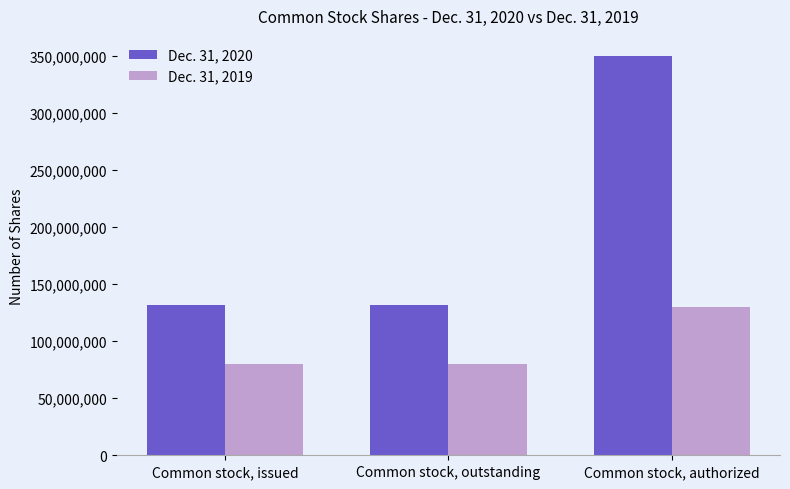

Rank the series by their average value, from highest to lowest.

Dec. 31, 2020, Dec. 31, 2019